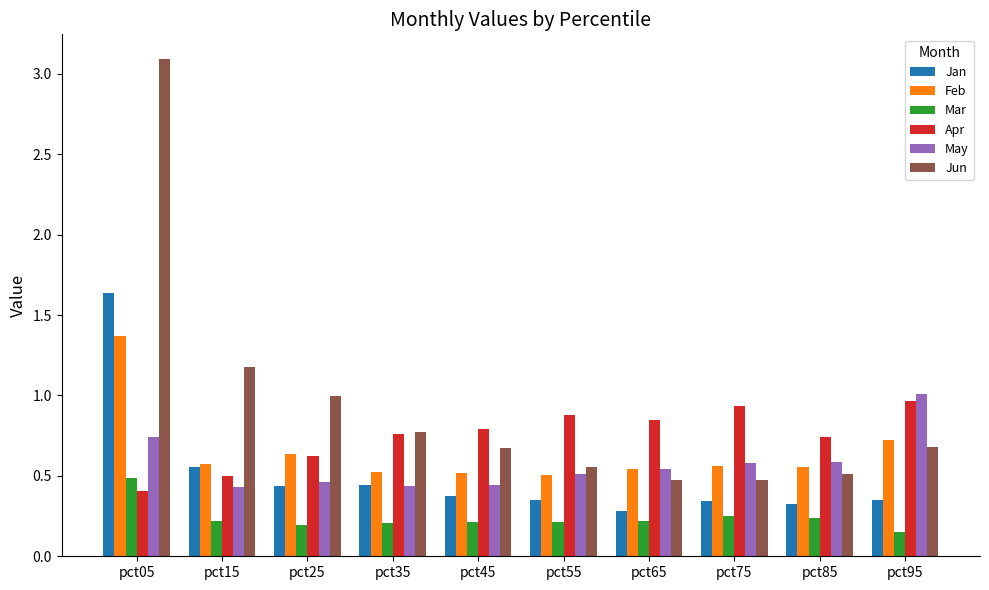

What is the difference between the maximum and second lowest values in the Jan series?

1.3